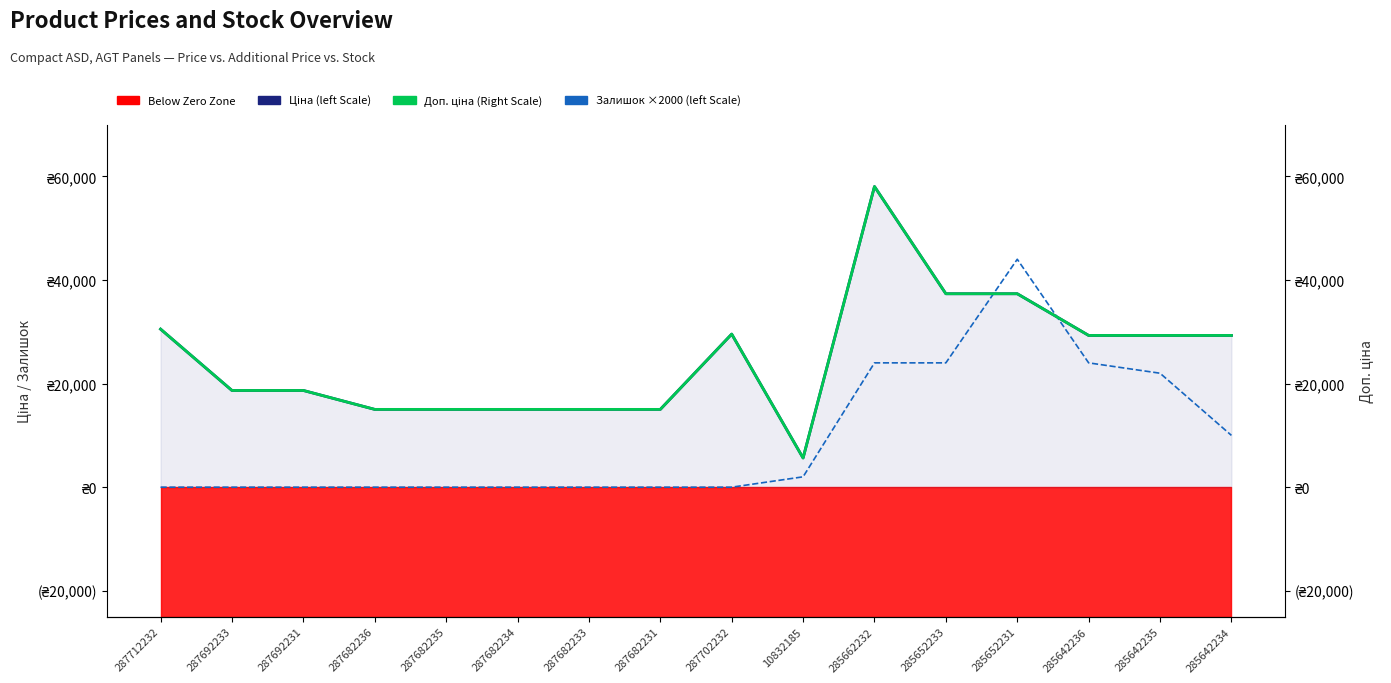

At which category is the sum across all series the highest?

285662232